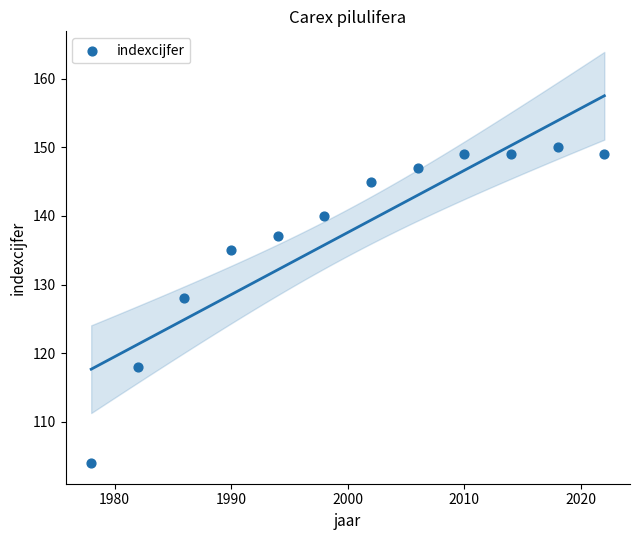

What Y value in the scatter plot is closest to 127?

128